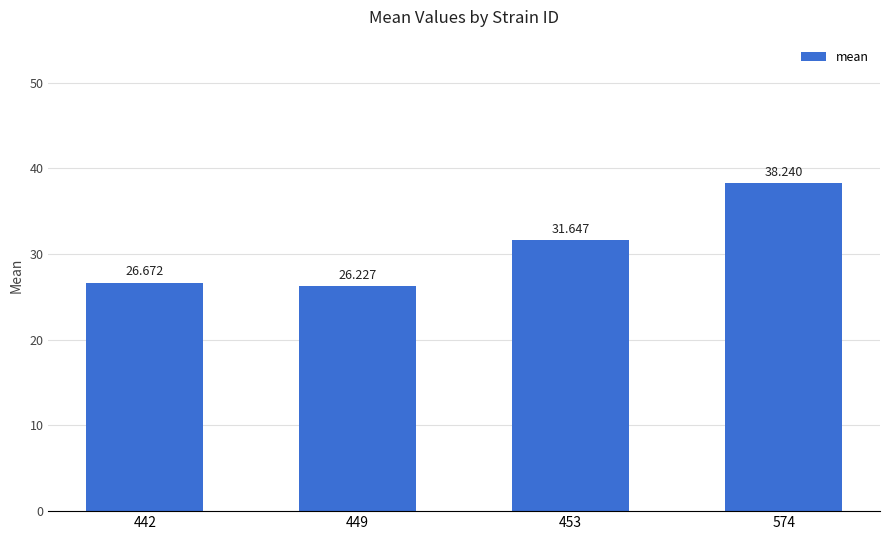

Reading left to right, list all the values displayed in this chart.

442=26.7	449=26.2	453=31.6	574=38.2